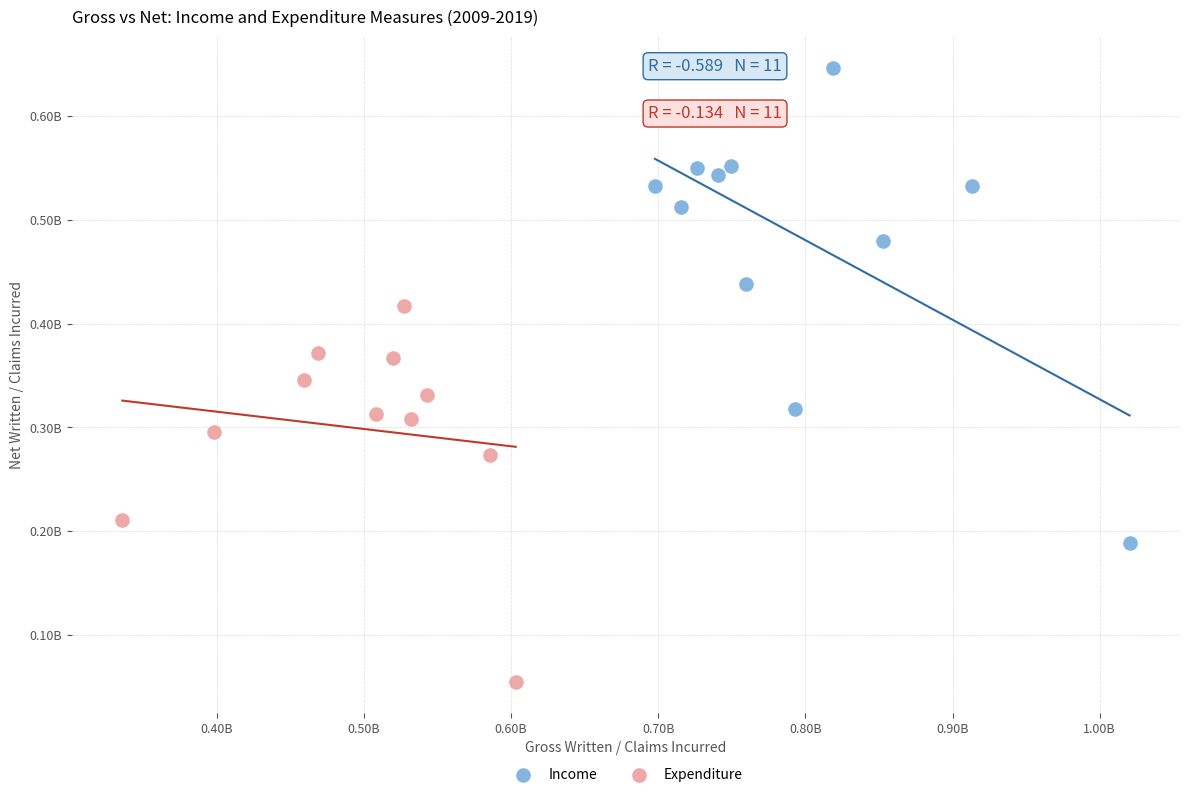

What are all the series names shown in the legend?

Income, Expenditure